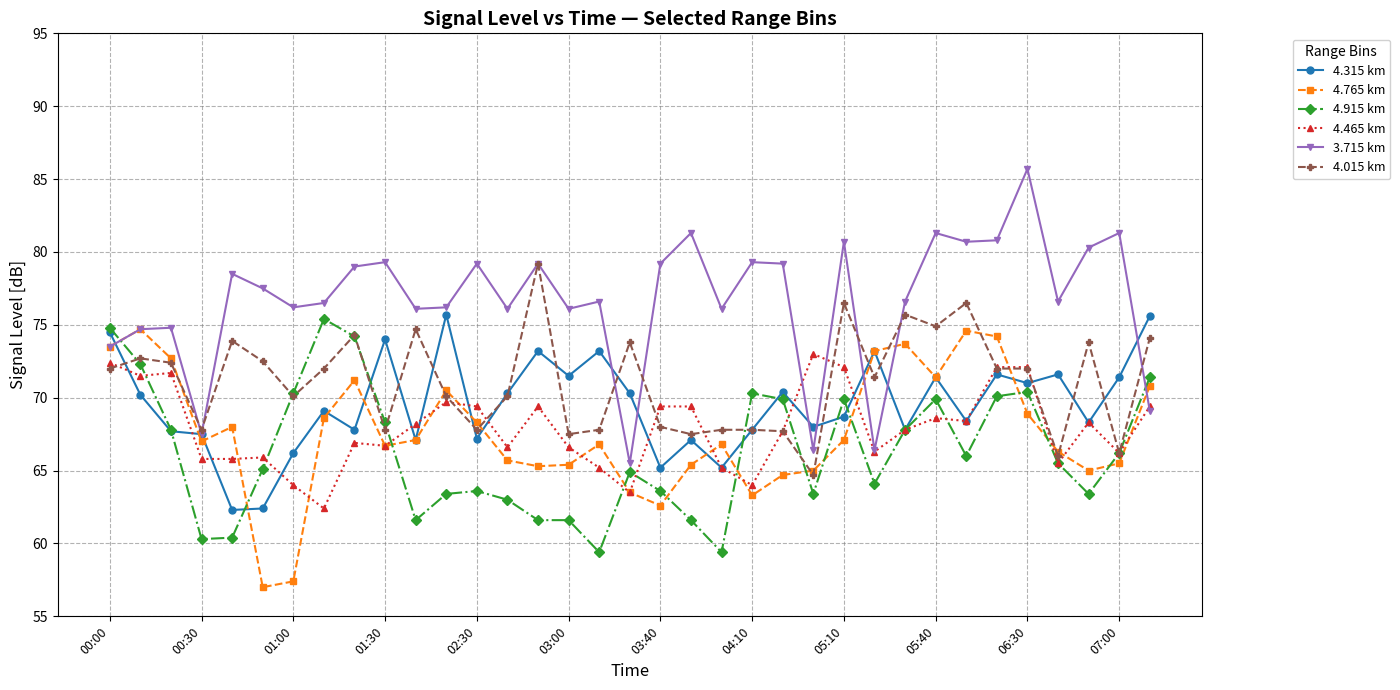

What is the greatest value displayed?

85.7